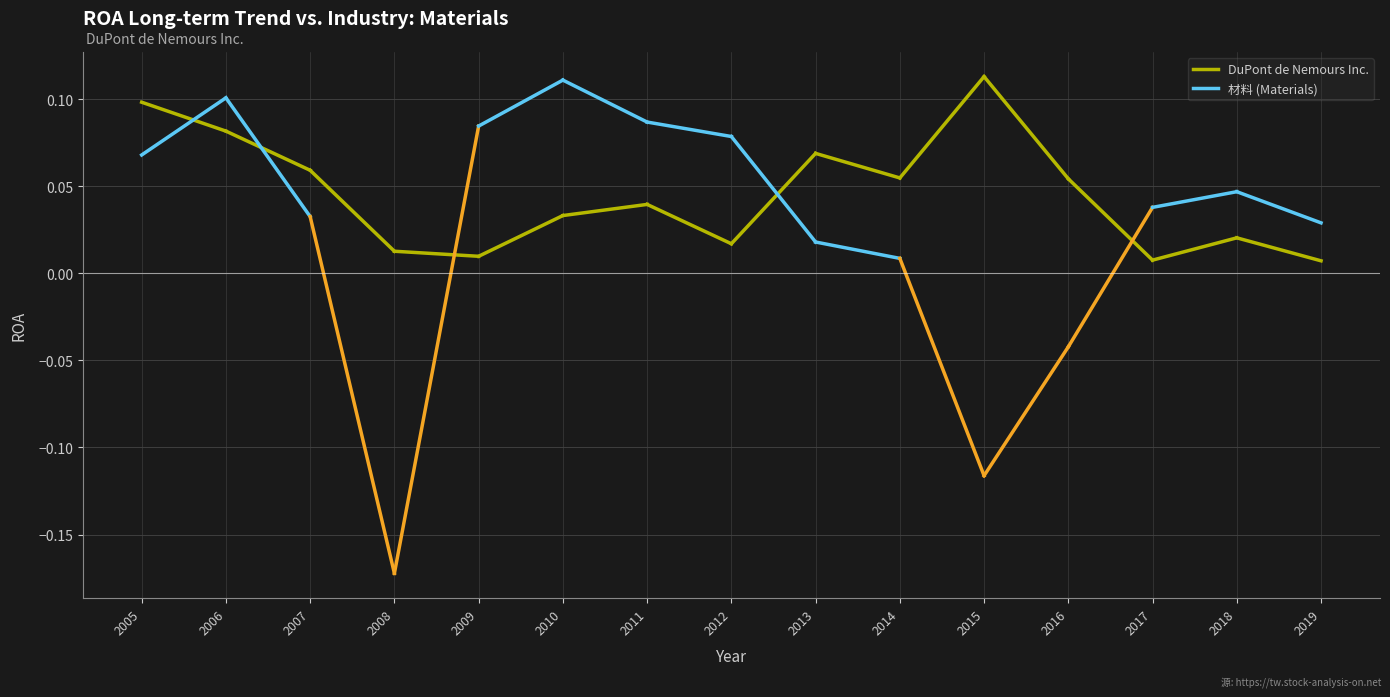

How many lines are shown in the chart?

2